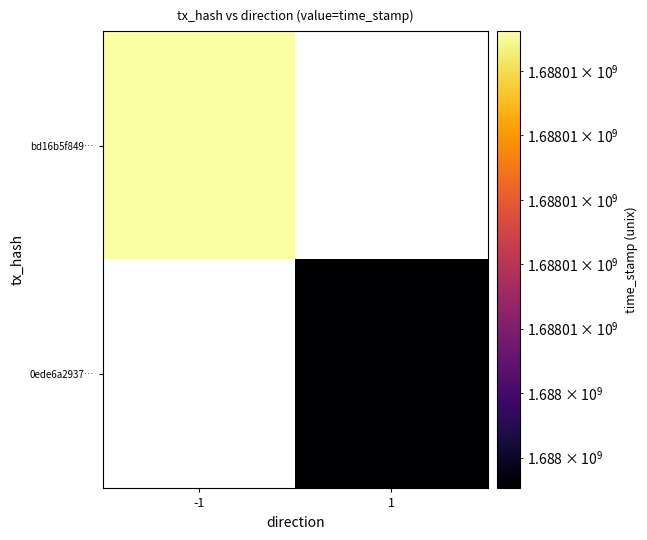

Rank the series by their maximum value, from lowest to highest.

bd16b5f849…, 0ede6a2937…